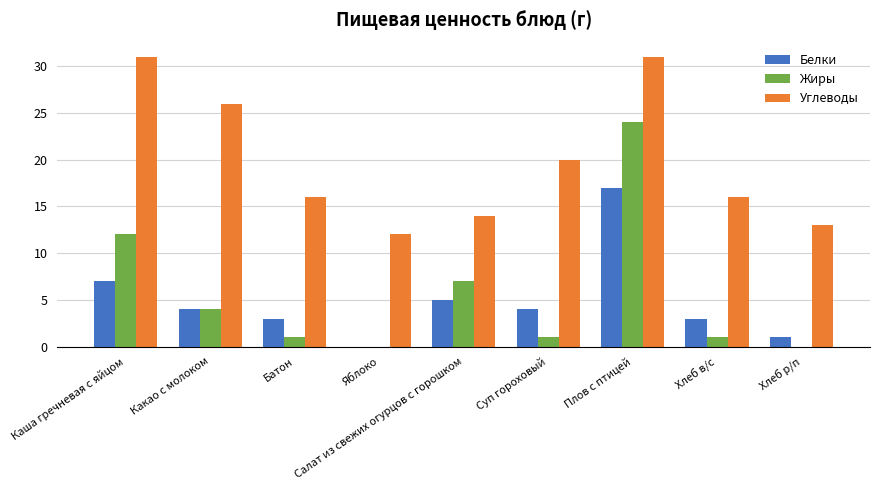

How many groups of bars are there?

9